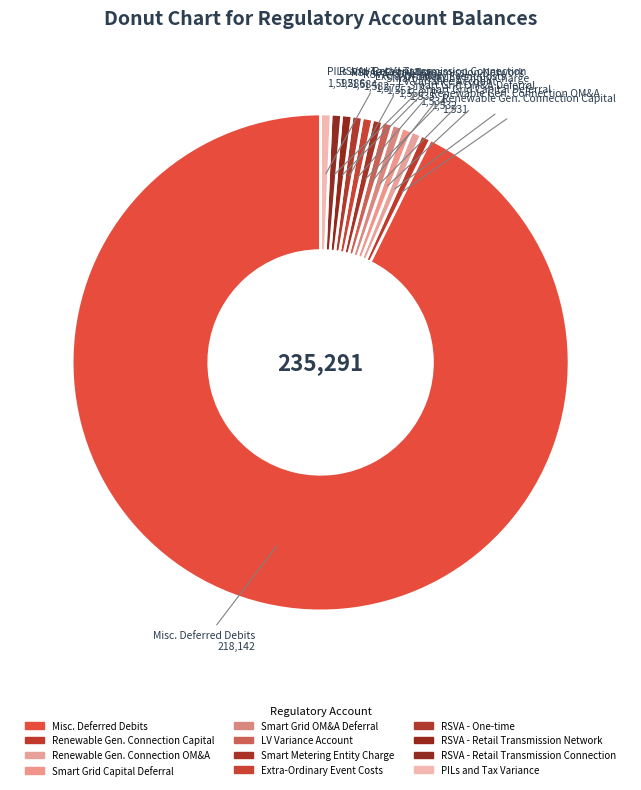

How many segments does this pie chart have?

12